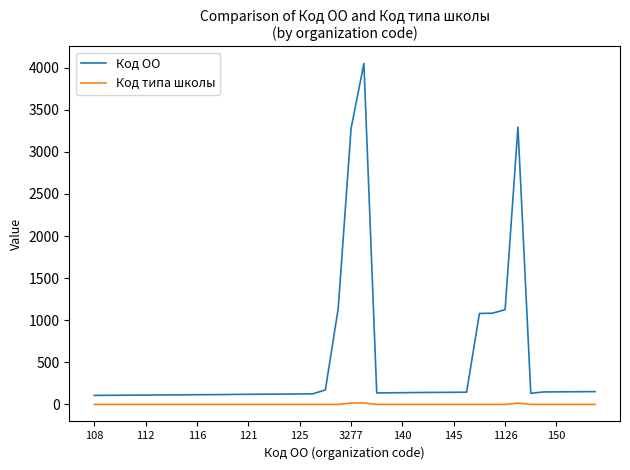

What are all the series names shown in the legend?

Код ОО, Код типа школы